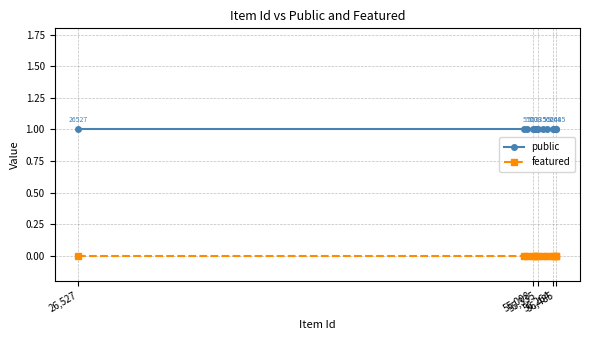

List the series in order of their peak value, highest first.

public, featured